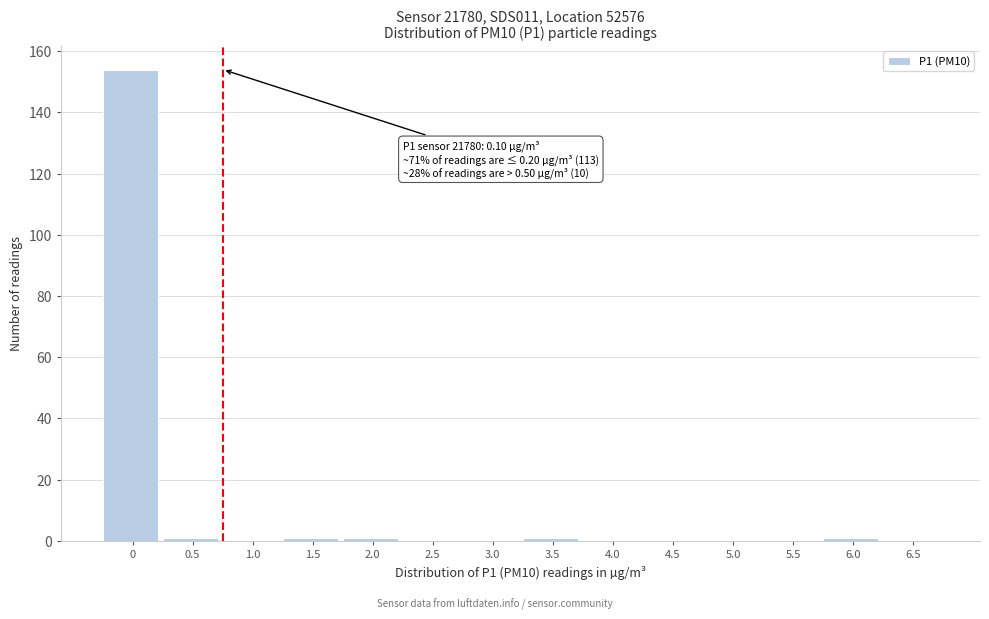

Reading left to right, what are all the values shown in this chart?

0=154	0.5=1	1.0=0	1.5=1	2.0=1	2.5=0	3.0=0	3.5=1	4.0=0	4.5=0	5.0=0	5.5=0	6.0=1	6.5=0